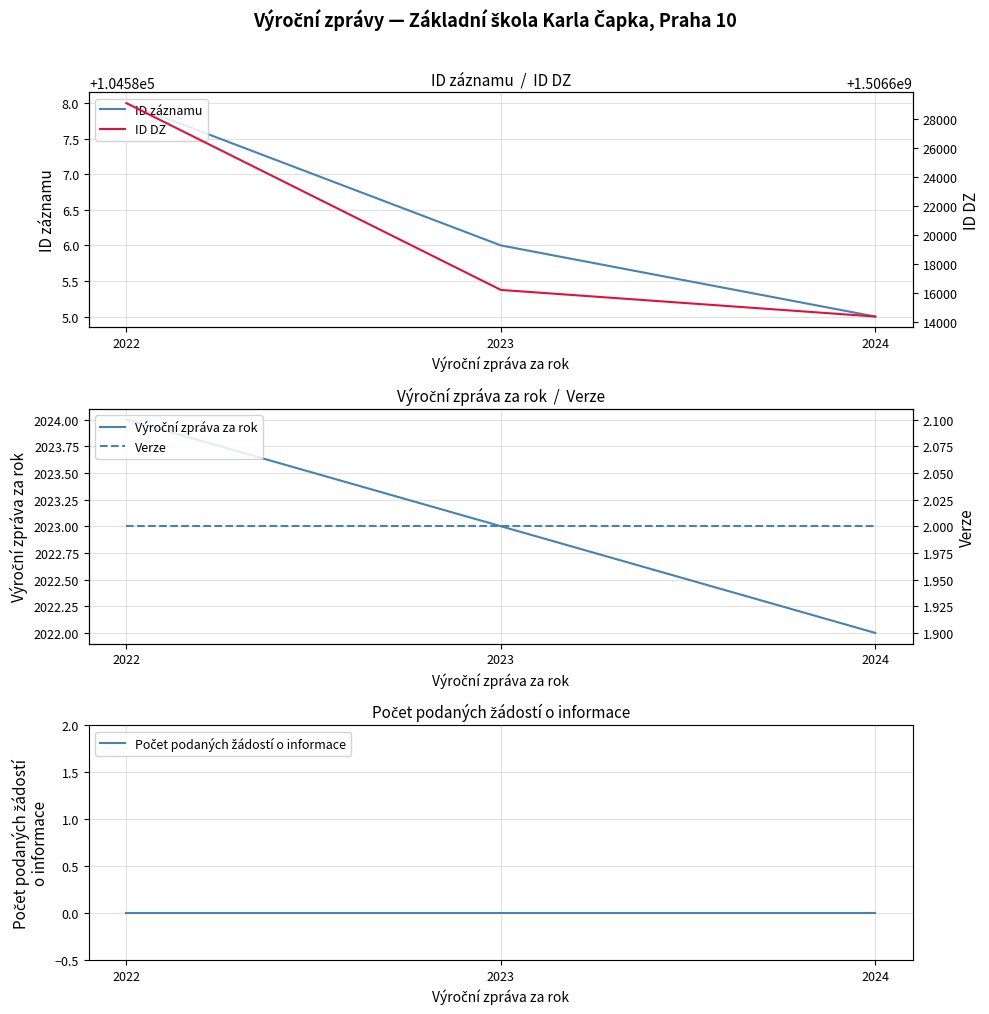

What is the value of the ID záznamu point at the 3rd from the left?

104585